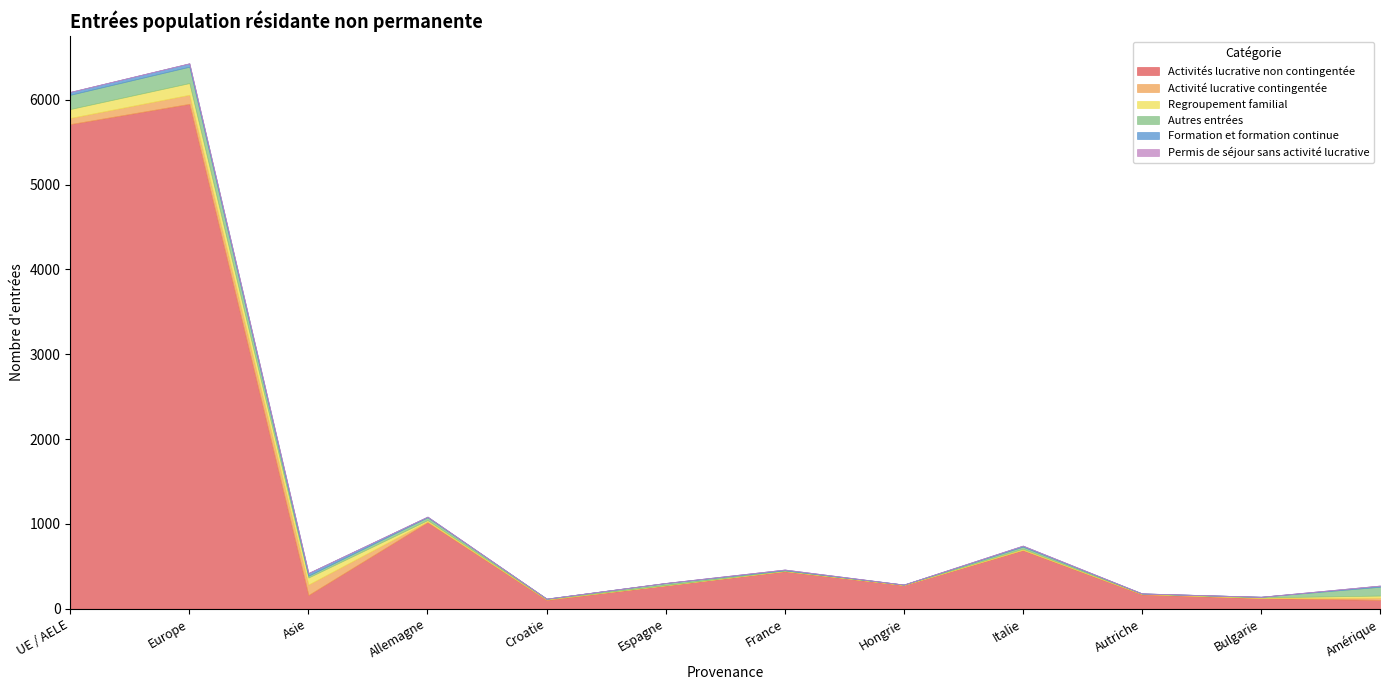

How many interior local peaks does the Formation et formation continue series have?

3